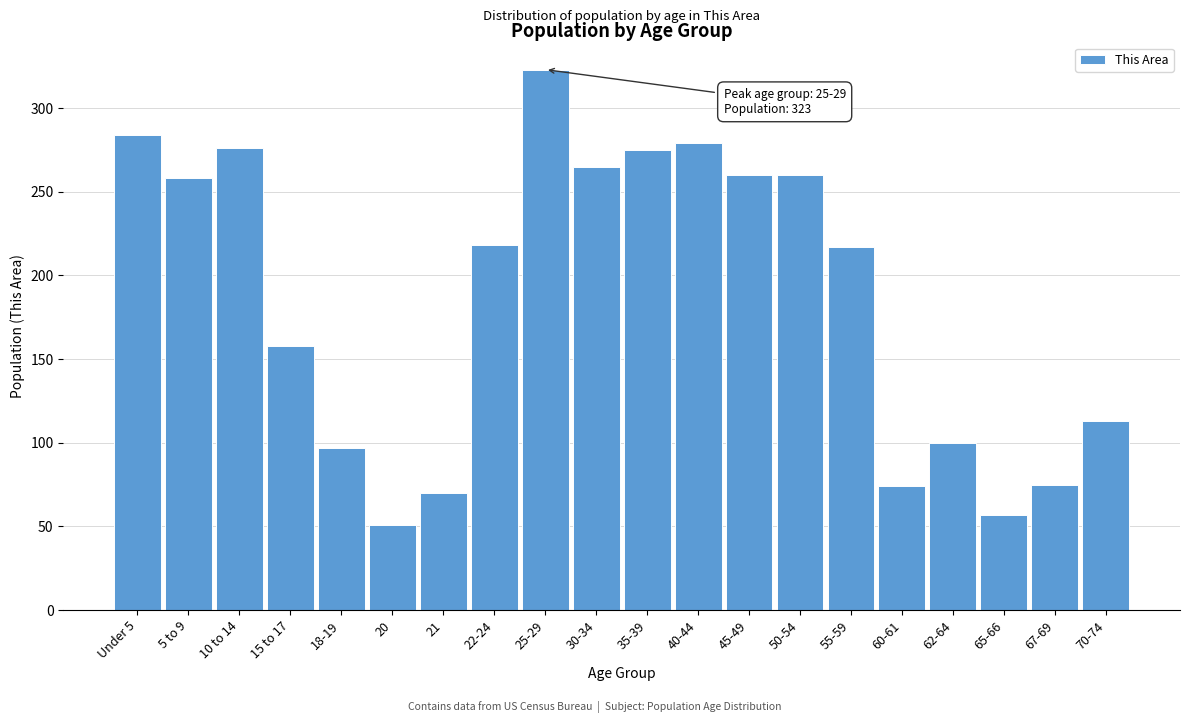

What is the smallest value displayed?

51